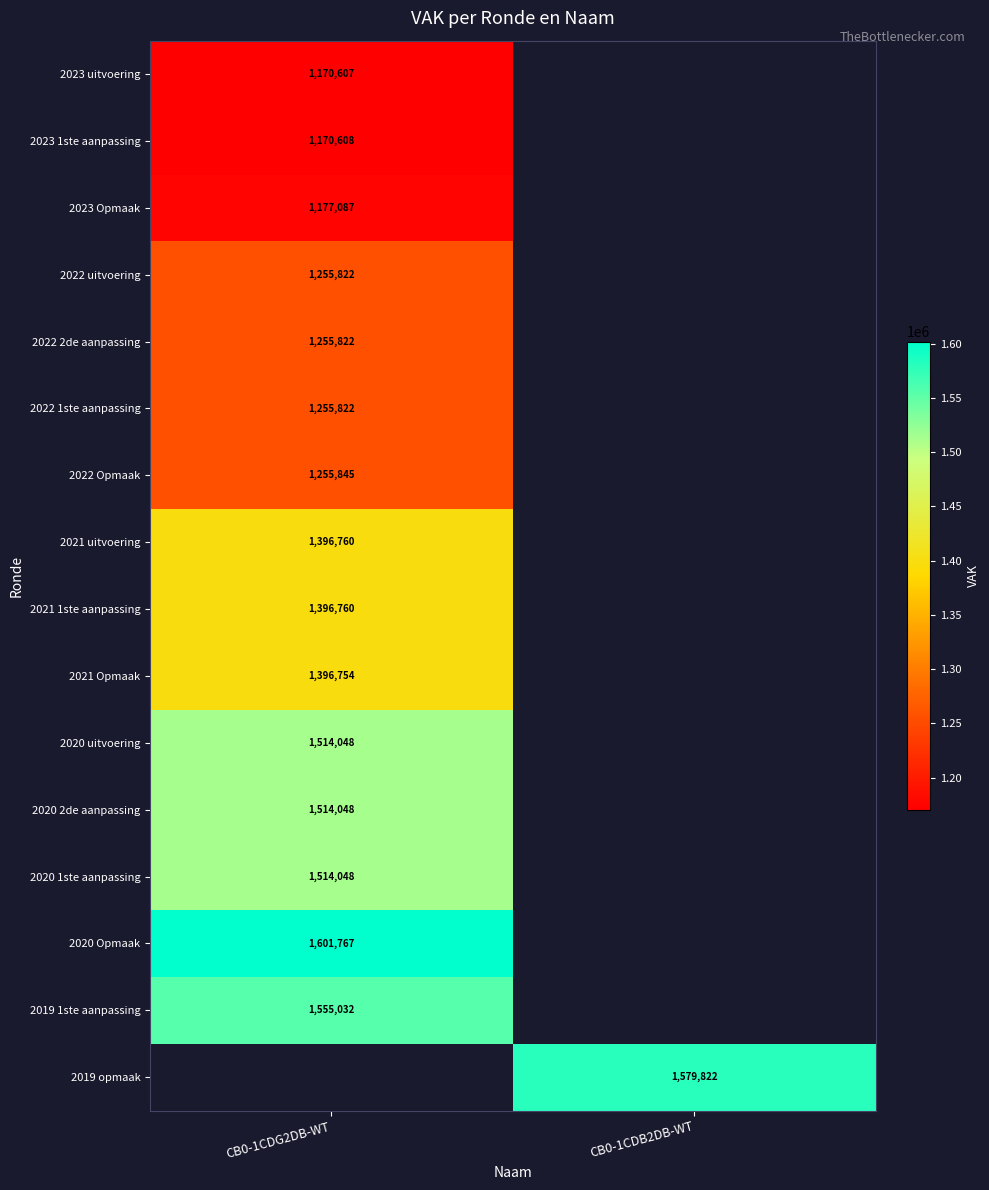

The value of 2020 1ste aanpassing at CB0-1CDG2DB-WT is 1514048. True or false?

True